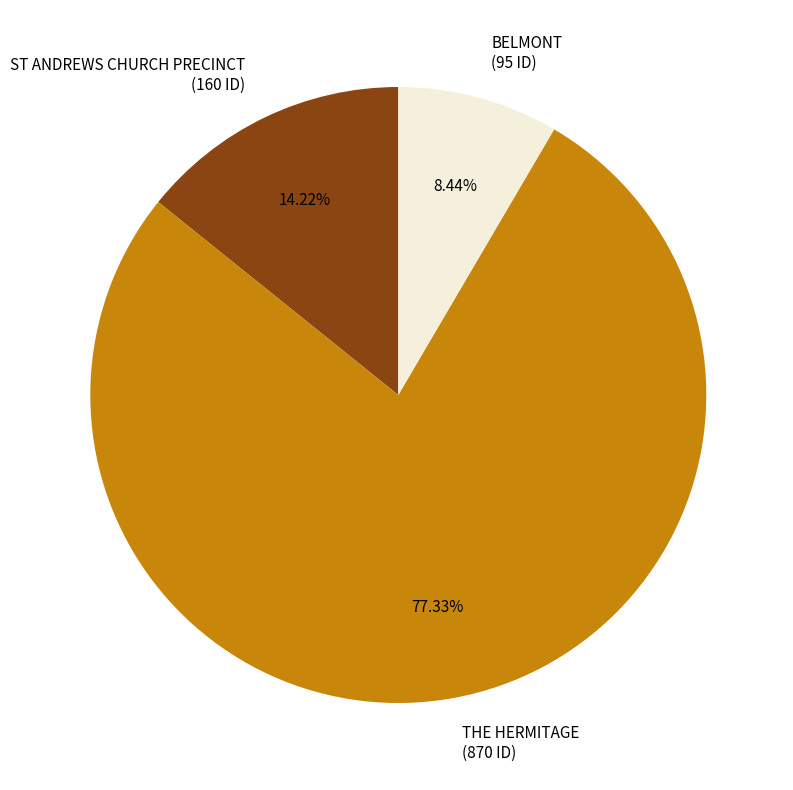

Does THE HERMITAGE account for over 50% of the chart?

Yes